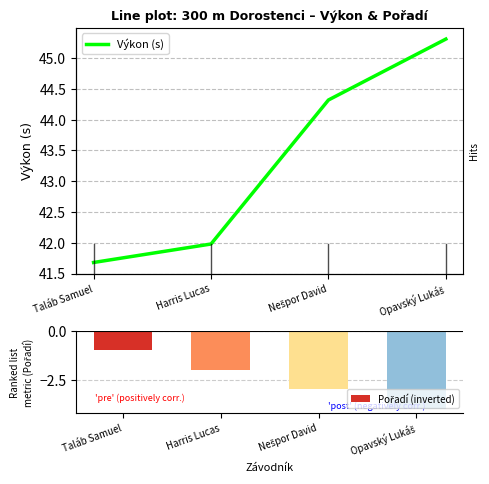

Is the value of Pořadí (inverted) at Harris Lucas greater than the value of Výkon (s) at Harris Lucas?

No